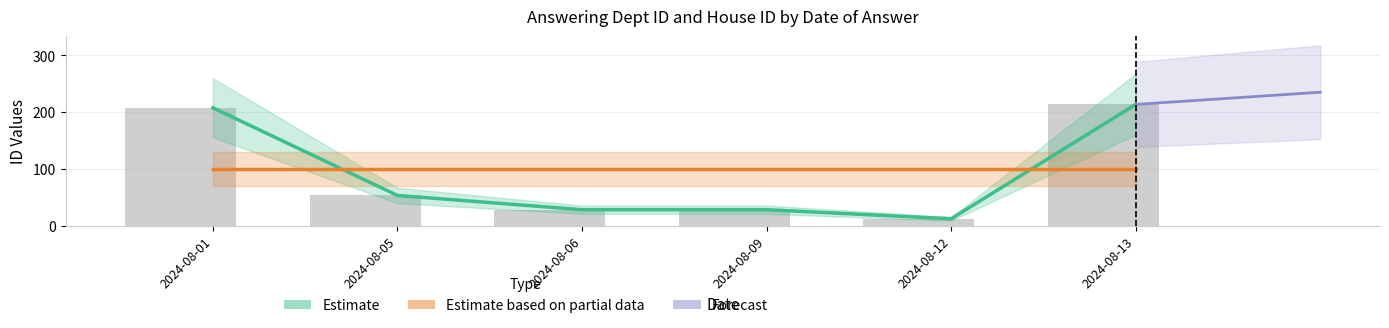

Which has a higher value, 2024-08-13 or 2024-08-05?

2024-08-13